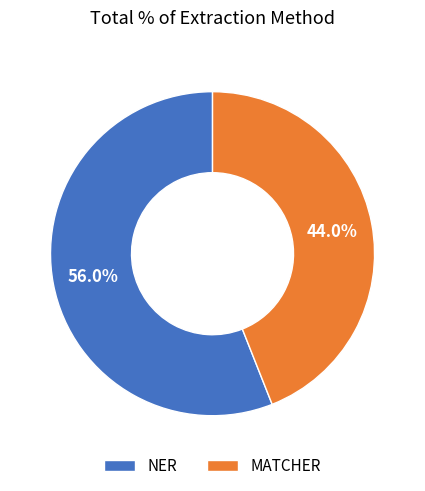

Which slice is the smallest?

MATCHER